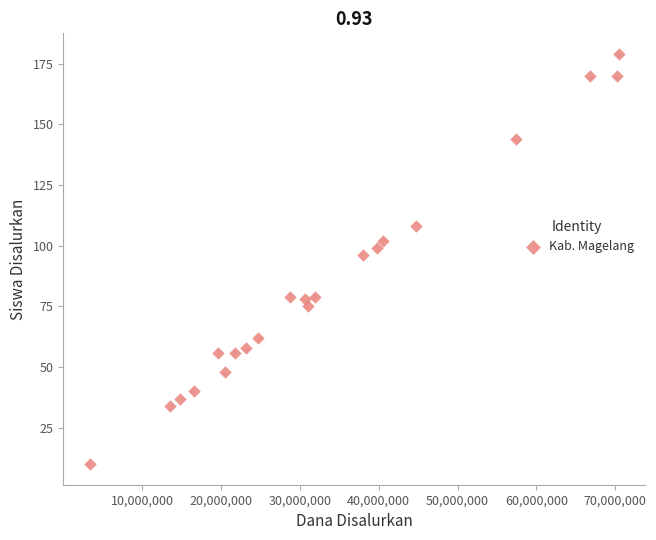

What is the range of X values (max minus min)?

67050000